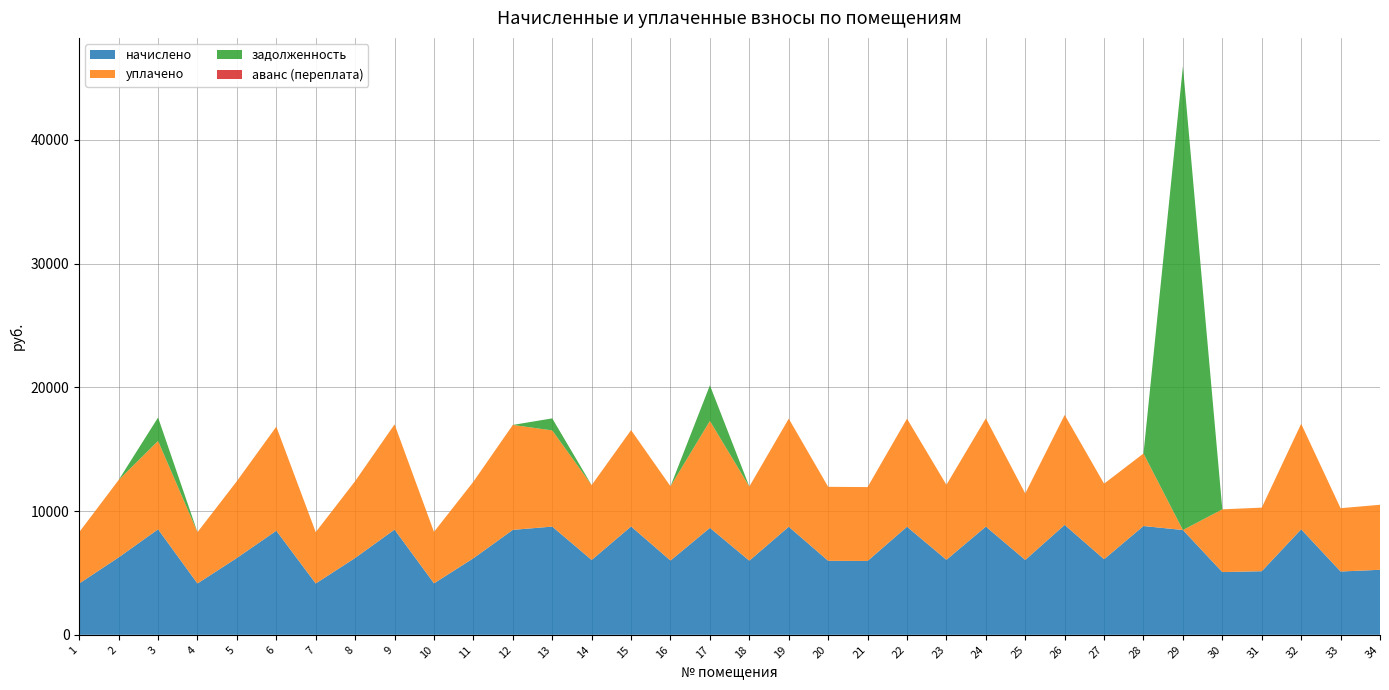

Reading left to right, transcribe all the data shown in this chart.

начислено: 1=4147.2	2=6255.4	3=8524.7	4=4147.2	5=6209.3	6=8409.6	7=4147.2	8=6209.2	9=8501.8	10=4158.7	11=6186.2	12=8478.8	13=8743.7	14=6048.0	15=8755.3	16=6001.9	17=8640.0	18=5990.4	19=8732.2	20=5978.9	21=5967.4	22=8732.1	23=6059.5	24=8743.7	25=6048.0	26=8881.9	27=6105.6	28=8789.9	29=8467.2	30=5068.8	31=5137.9	32=8524.7	33=5114.9	34=5253.1
уплачено: 1=4147.2	2=6255.4	3=7138.5	4=4147.2	5=6209.3	6=8409.6	7=4147.2	8=6209.2	9=8501.8	10=4158.7	11=6186.2	12=8478.8	13=7772.2	14=6048.0	15=7782.5	16=6001.9	17=8640.0	18=5990.4	19=8732.2	20=5978.9	21=5967.4	22=8732.1	23=6059.5	24=8743.7	25=5376.0	26=8881.9	27=6105.6	28=5859.9	29=0.0	30=5068.8	31=5137.9	32=8524.7	33=5114.9	34=5253.1
задолженность: 1=0.0	2=0.0	3=1894.4	4=0.0	5=0.0	6=0.0	7=0.0	8=0.0	9=0.0	10=0.0	11=0.0	12=0.0	13=971.5	14=0.0	15=0.0	16=0.0	17=2880.0	18=0.0	19=0.0	20=0.0	21=0.0	22=0.0	23=0.0	24=0.0	25=0.0	26=0.0	27=0.0	28=0.0	29=37464.4	30=0.0	31=0.0	32=0.0	33=0.0	34=0.0
аванс (переплата): 1=0.0	2=0.0	3=0.0	4=0.0	5=0.0	6=0.0	7=0.0	8=0.0	9=0.0	10=0.0	11=0.0	12=0.0	13=0.0	14=0.0	15=0.0	16=0.0	17=0.0	18=0.0	19=0.0	20=0.0	21=0.0	22=0.0	23=0.0	24=0.0	25=0.0	26=0.0	27=0.0	28=0.0	29=0.0	30=0.0	31=0.0	32=0.0	33=0.0	34=0.0